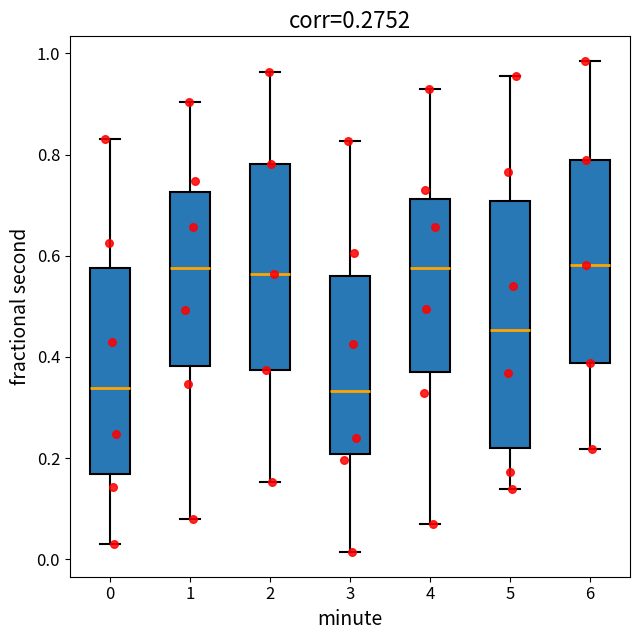

Reading left to right, transcribe this box plot: for each box, give where its median line is, the range the box spans, and where its two whiskers end, as read against the y-axis. The values are not printed on the chart, so give them approximately, as read against the axis.

0: median 0.34, box 0.16 to 0.58, whiskers 0.02 to 0.84
1: median 0.58, box 0.38 to 0.72, whiskers 0.08 to 0.90
2: median 0.56, box 0.38 to 0.78, whiskers 0.16 to 0.96
3: median 0.34, box 0.20 to 0.56, whiskers 0.02 to 0.82
4: median 0.58, box 0.38 to 0.72, whiskers 0.06 to 0.94
5: median 0.46, box 0.22 to 0.70, whiskers 0.14 to 0.96
6: median 0.58, box 0.38 to 0.78, whiskers 0.22 to 0.98